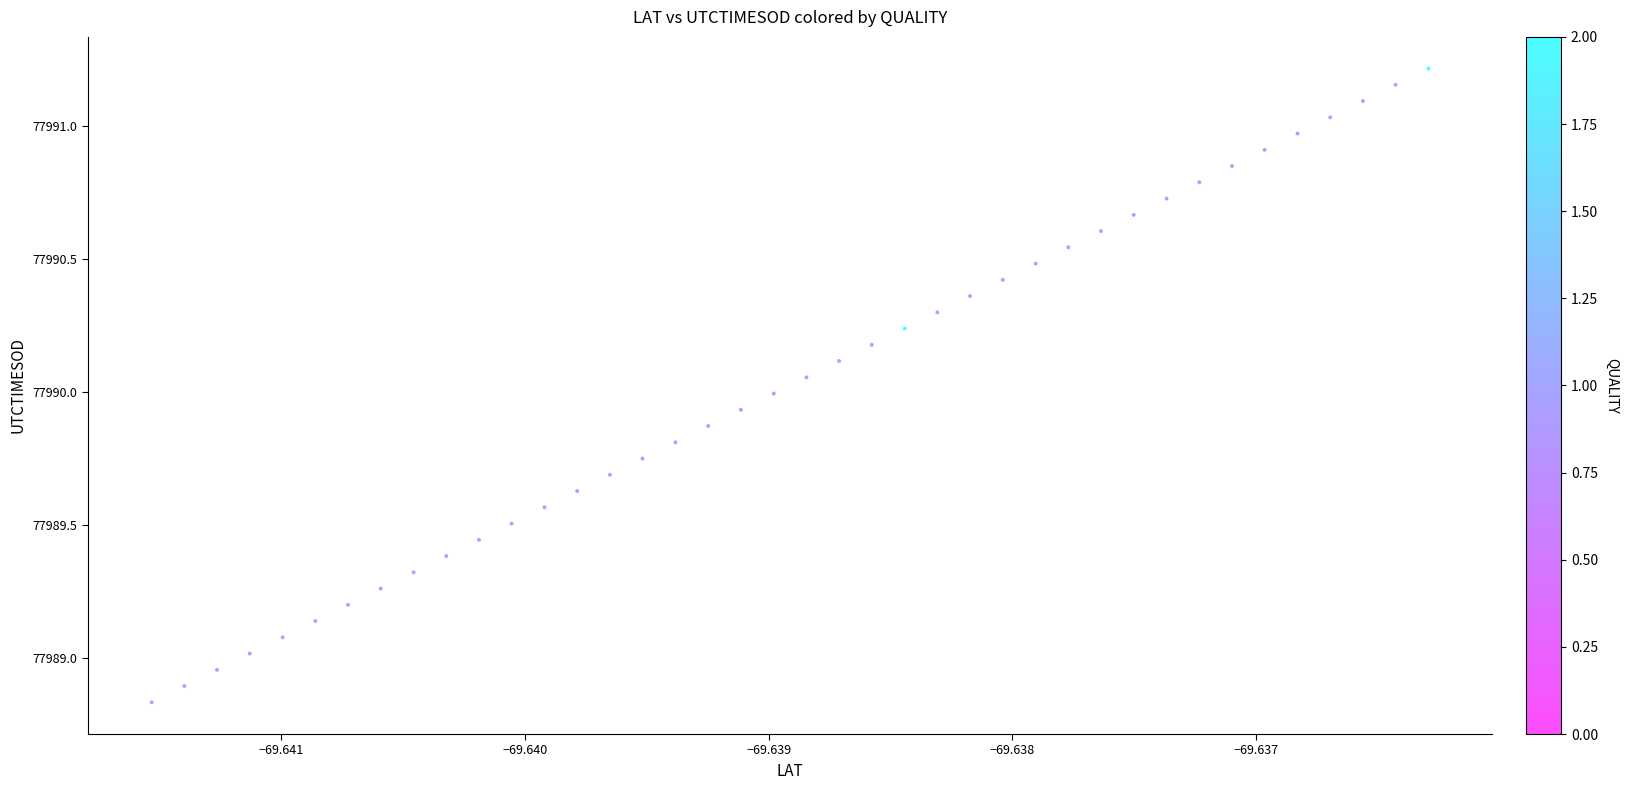

What is the range of Y values (max minus min)?

2.4